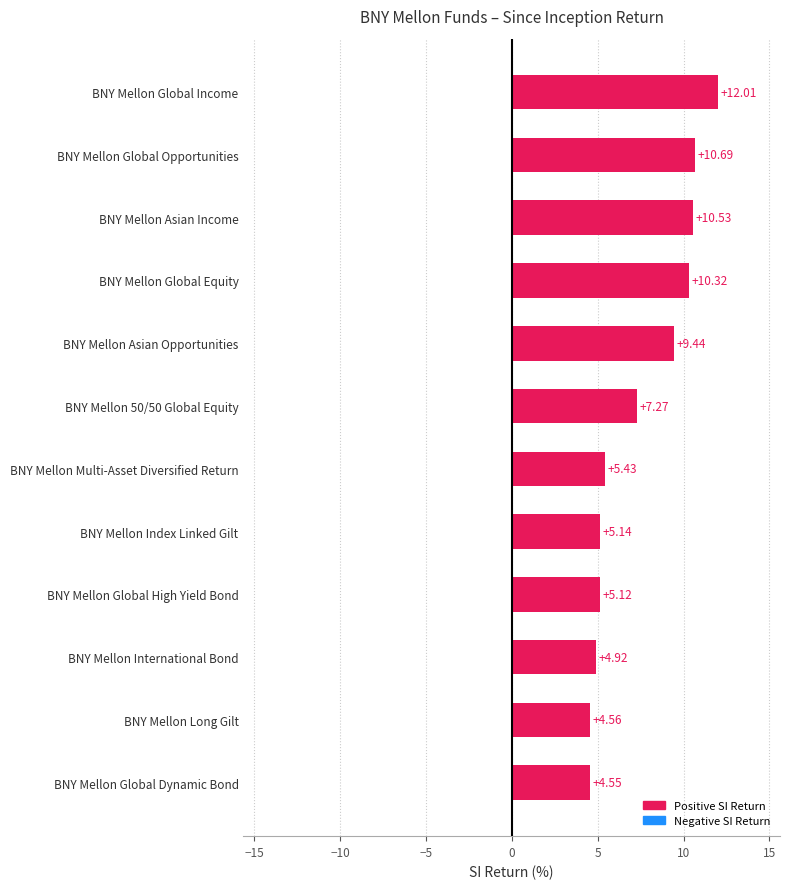

List the labels in order of value, largest first.

BNY Mellon Global Income, BNY Mellon Global Opportunities, BNY Mellon Asian Income, BNY Mellon Global Equity, BNY Mellon Asian Opportunities, BNY Mellon 50/50 Global Equity, BNY Mellon Multi-Asset Diversified Return, BNY Mellon Index Linked Gilt, BNY Mellon Global High Yield Bond, BNY Mellon International Bond, BNY Mellon Long Gilt, BNY Mellon Global Dynamic Bond